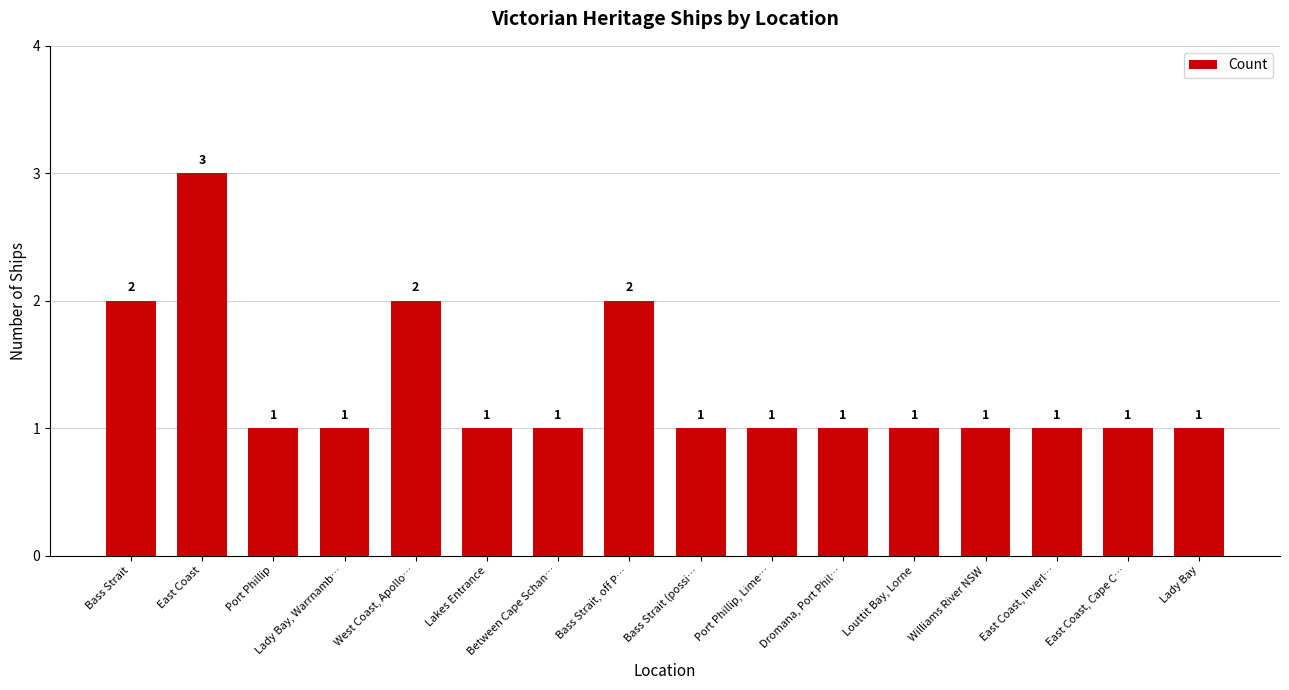

What is the sum of the values at Between Cape Schan… and Lady Bay?

2